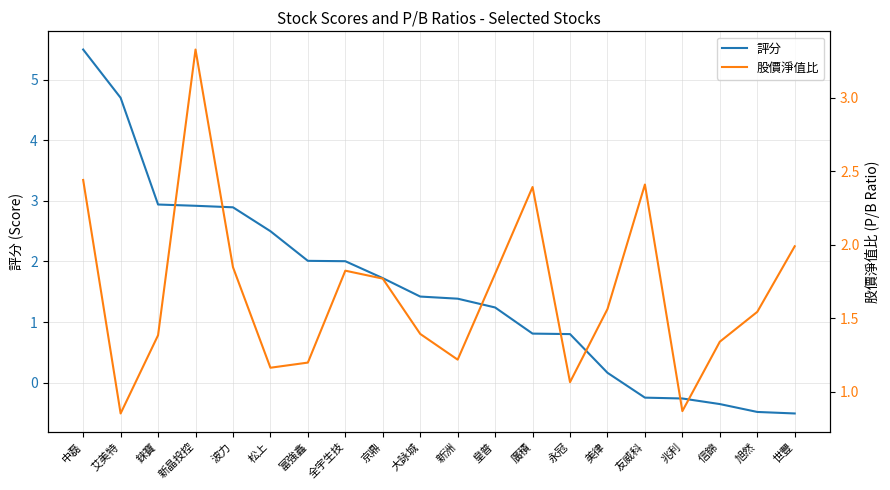

At how many categories does at least one series exceed 0?

20